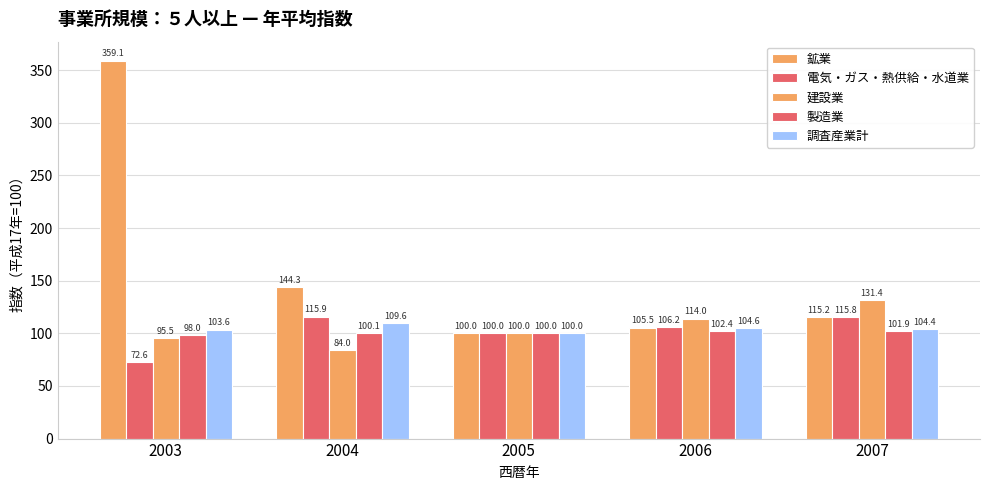

At which label is 製造業 closest to 100?

2005